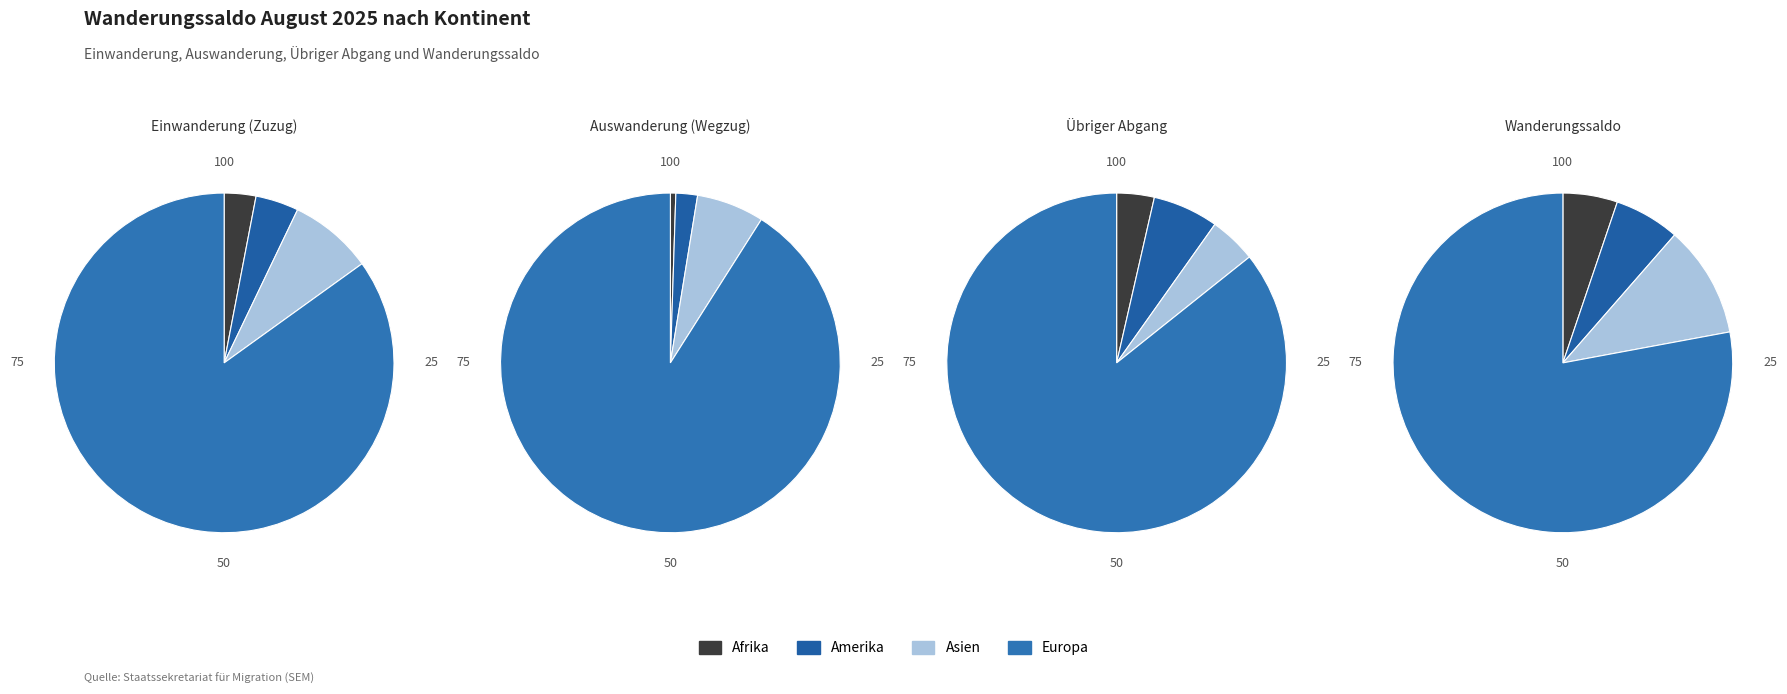

Does Asien account for over 50% of the chart?

No